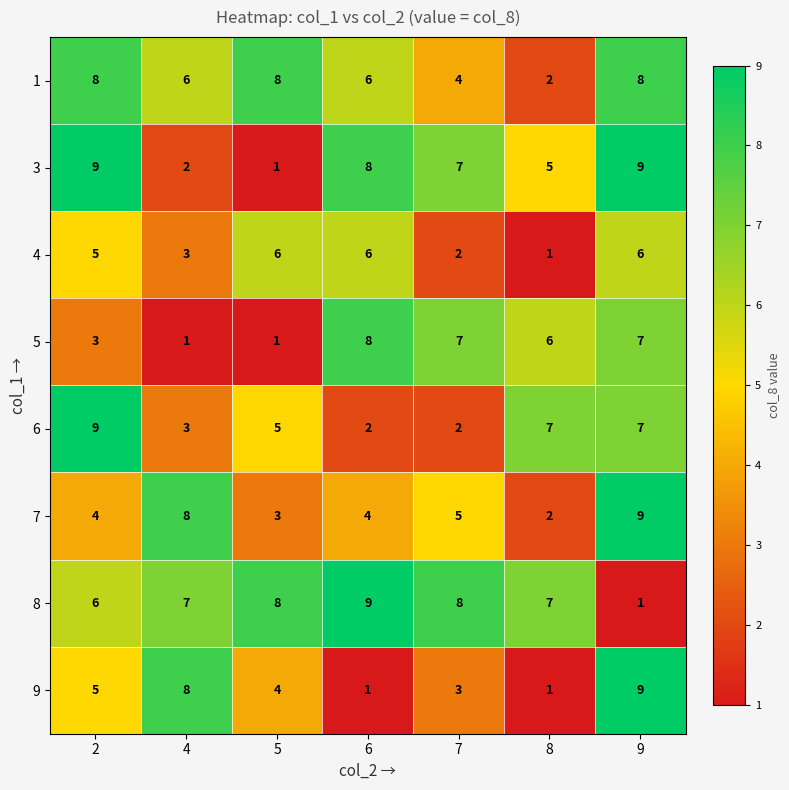

What is the average value of the 7 series?

5